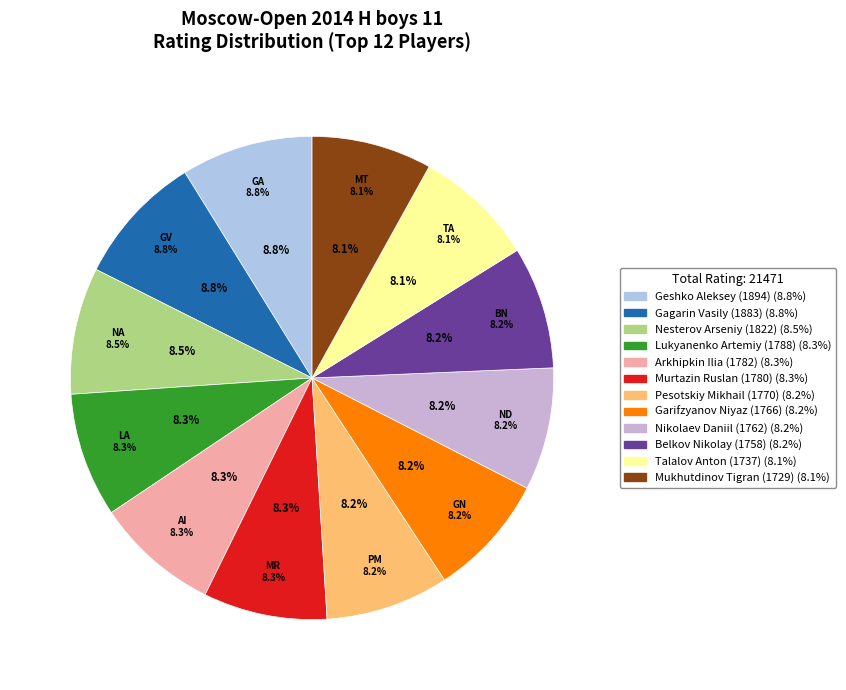

How many segments does this pie chart have?

12